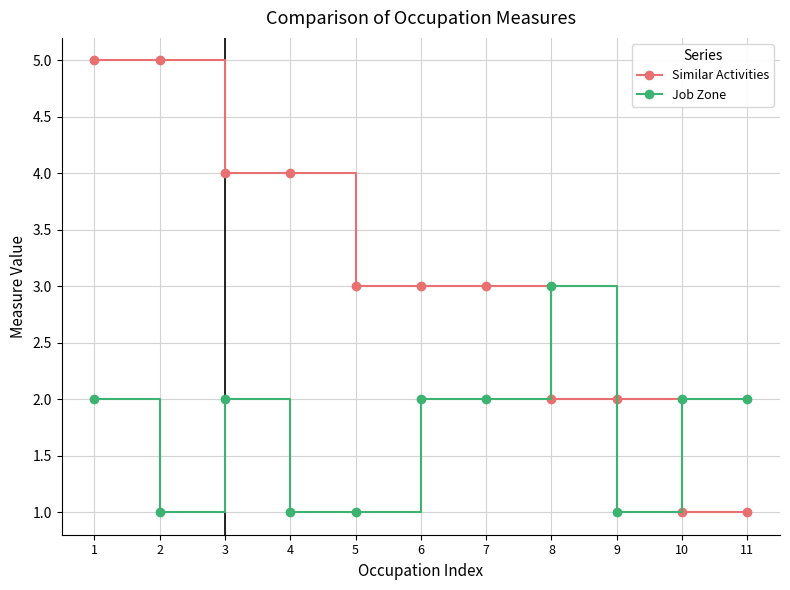

How many distinct data groups are displayed?

2